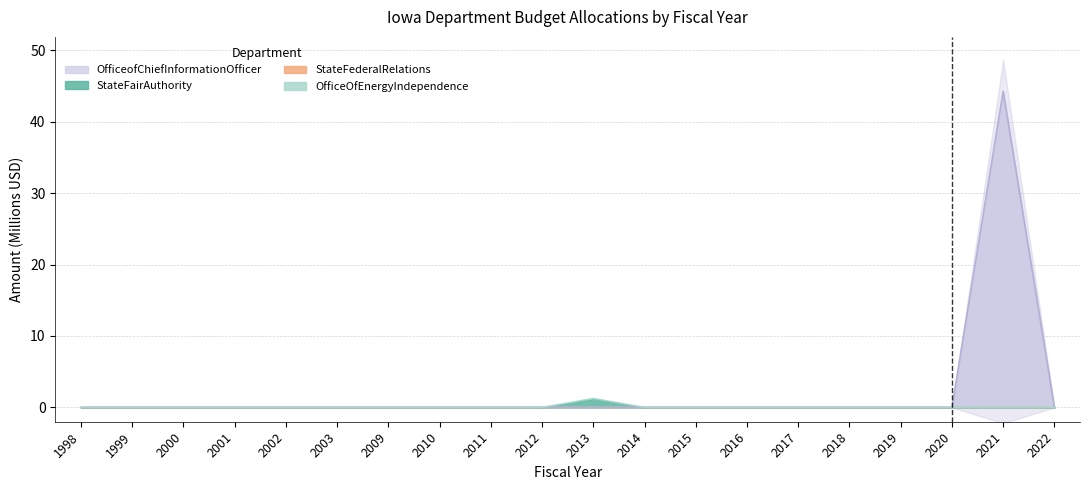

True or false: StateFairAuthority and OfficeofChiefInformationOfficer cross at least once.

False